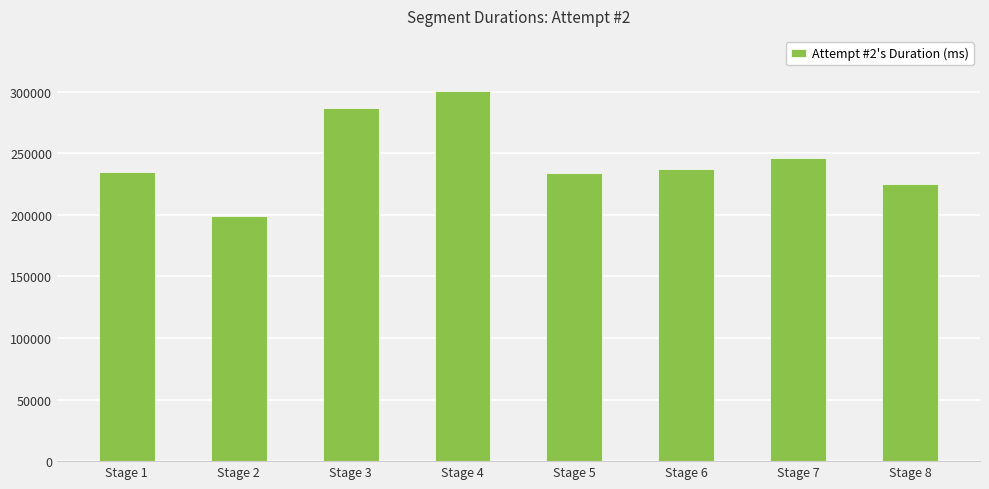

Read the value at Stage 3, to the nearest 50.

286350